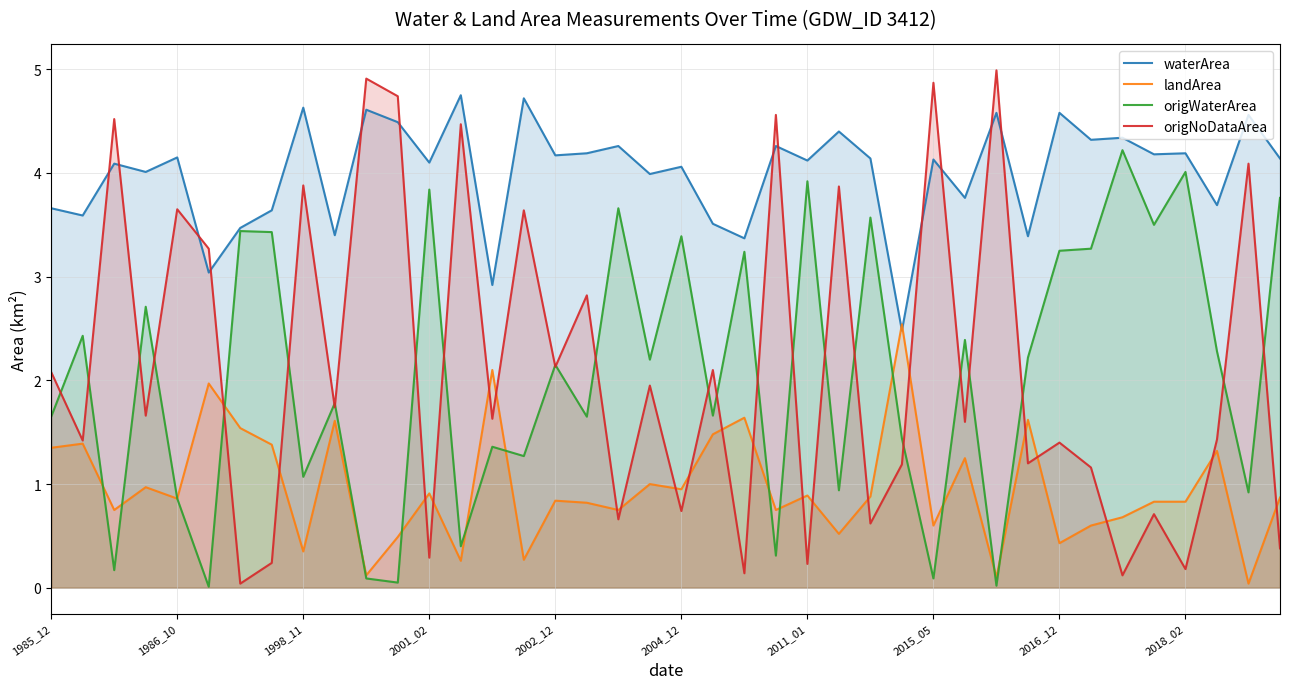

Between which two adjacent categories do waterArea and landArea first intersect?

26 and 27